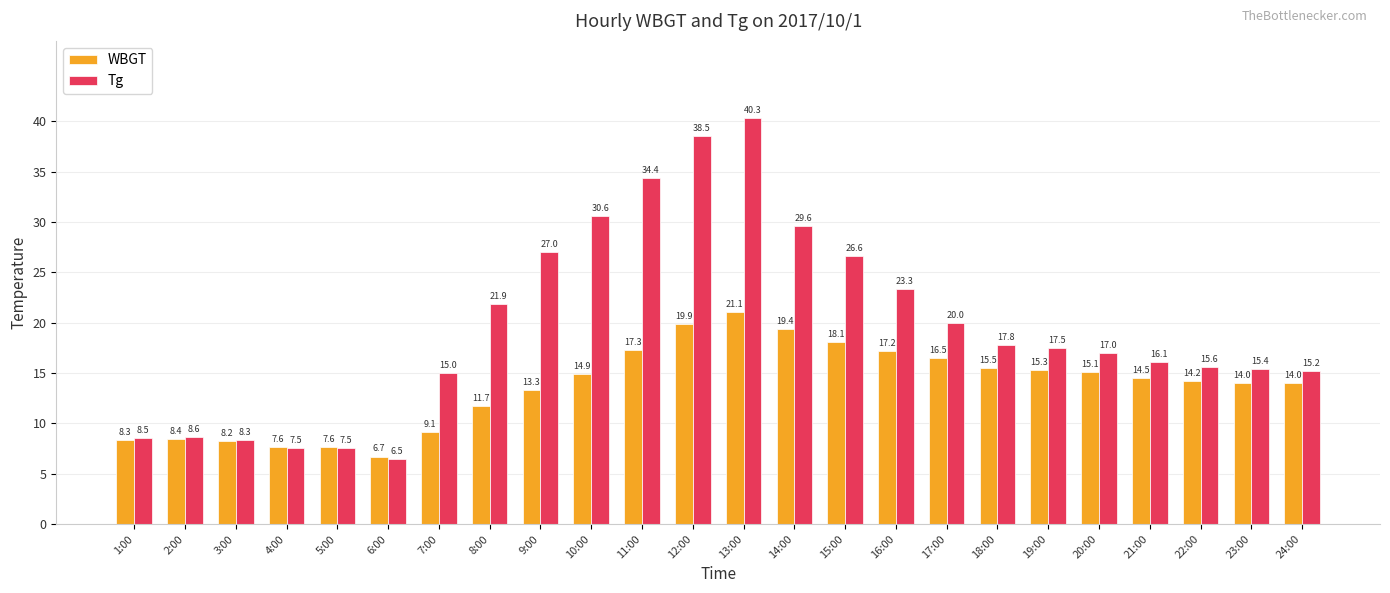

What position from the left is 15:00?

15